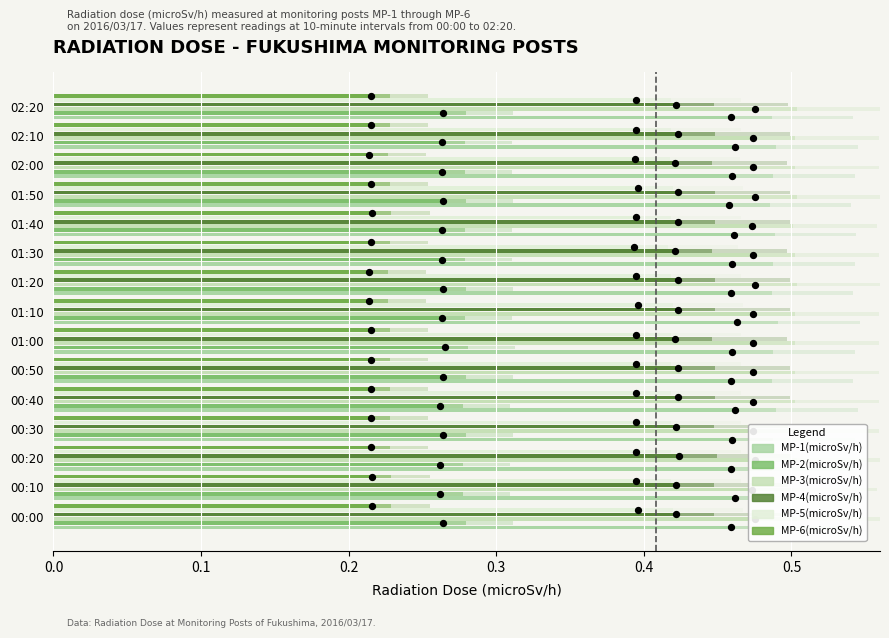

At which category is the sum across all series the highest?

01:10